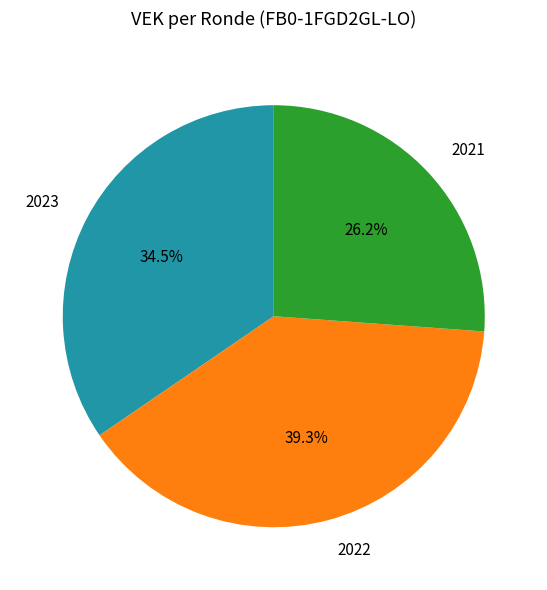

What portion of the pie excludes 2023?

65.5%